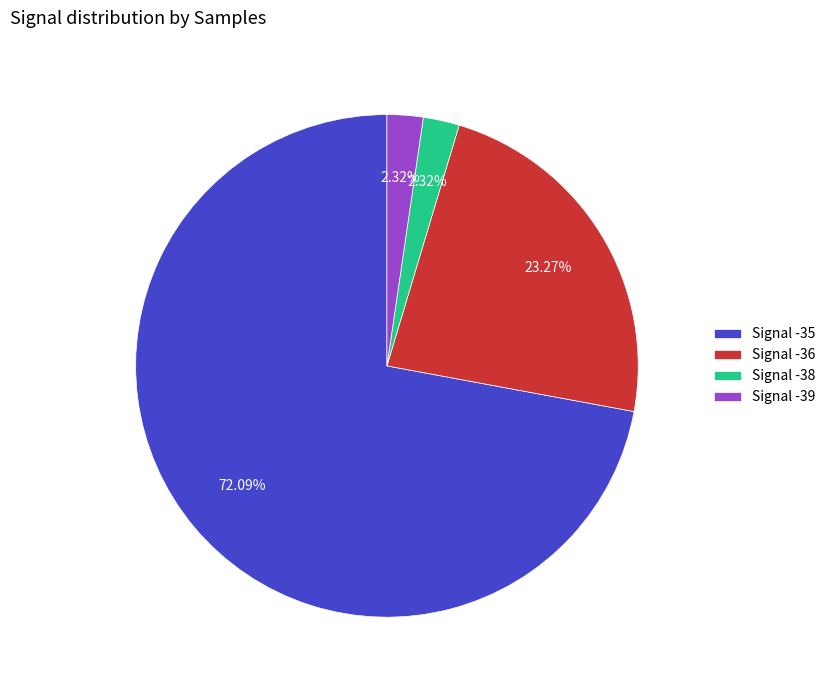

To the nearest percent, what is the average slice percentage?

25%